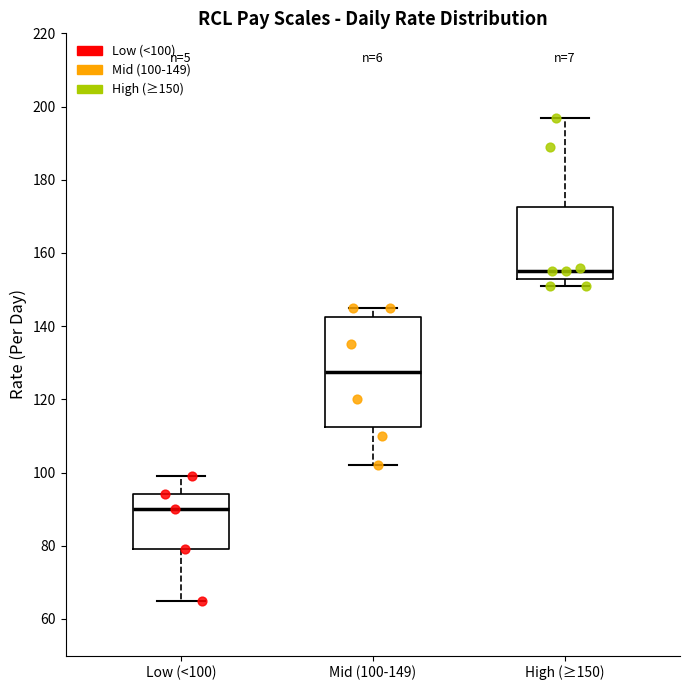

Where is the upper edge of the box for High (≥150) on the y-axis? The values are not printed on the chart, so give them approximately, as read against the axis.

172